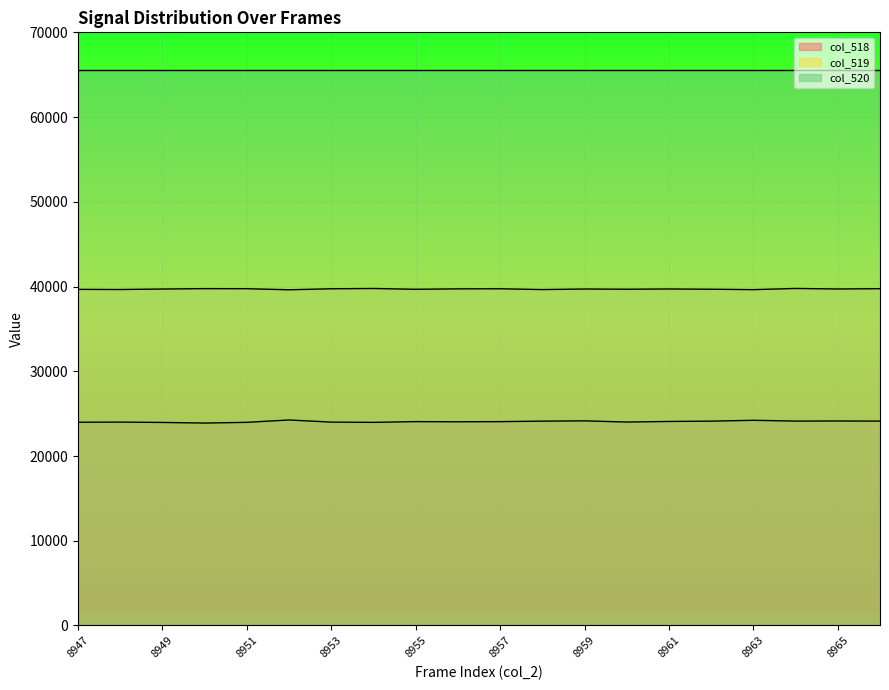

What is the difference between the col_519 values at 8961 and 8955?

34